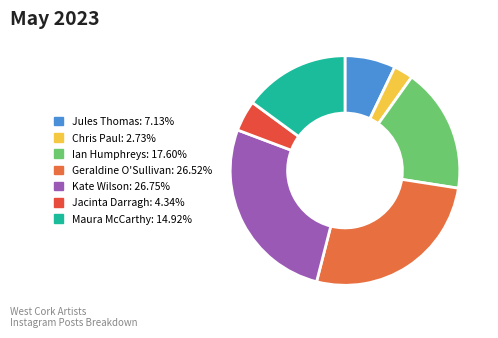

Is Jacinta Darragh the majority of the pie?

No